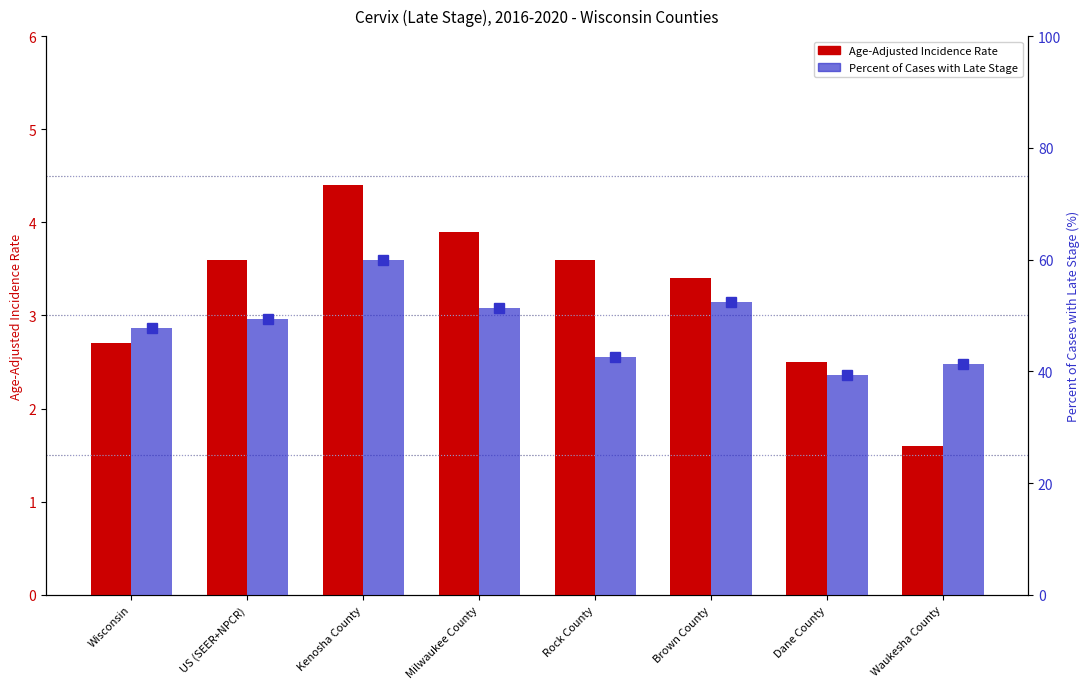

What is the difference between the Age-Adjusted Incidence Rate values at Waukesha County and Dane County?

0.9